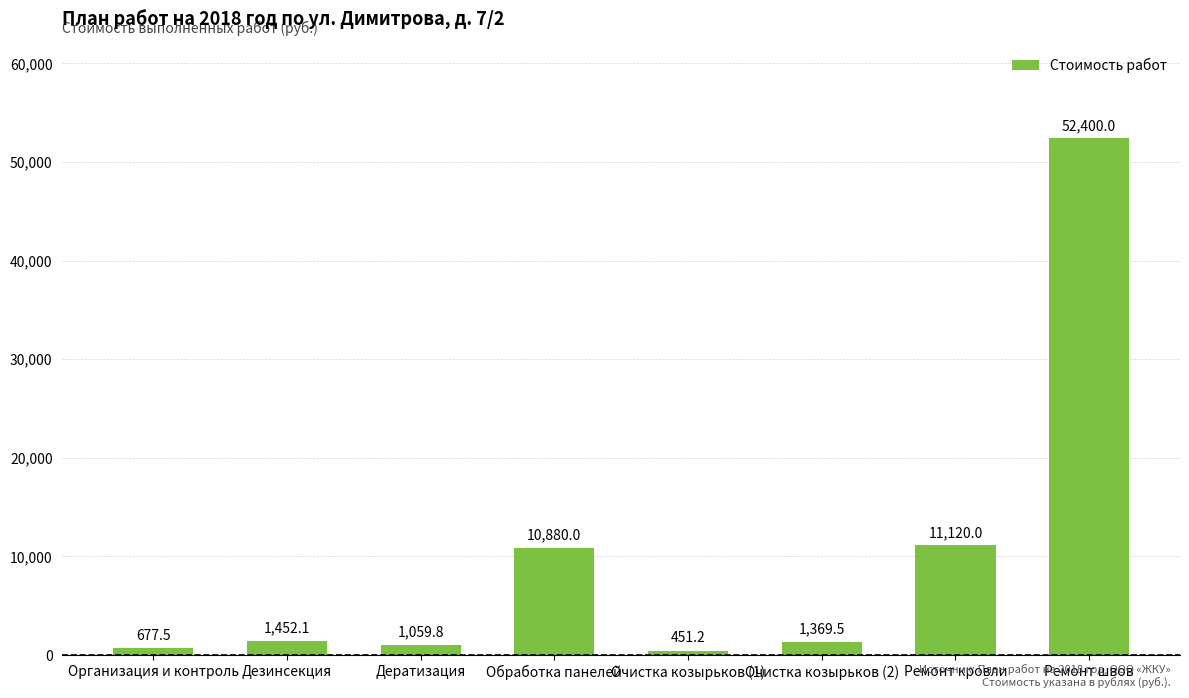

List the labels in order of value, largest first.

Ремонт швов, Ремонт кровли, Обработка панелей, Дезинсекция, Очистка козырьков (2), Дератизация, Организация и контроль, Очистка козырьков (1)